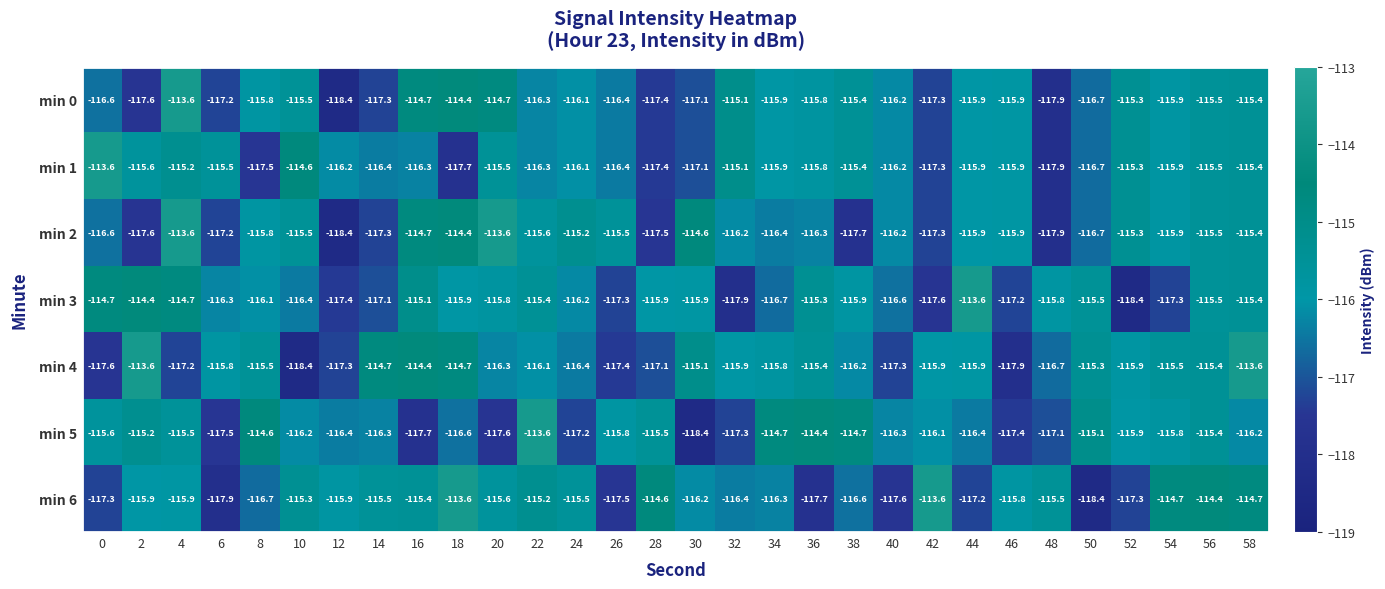

Between 16 and 34, which series saw the biggest shift?

min 5